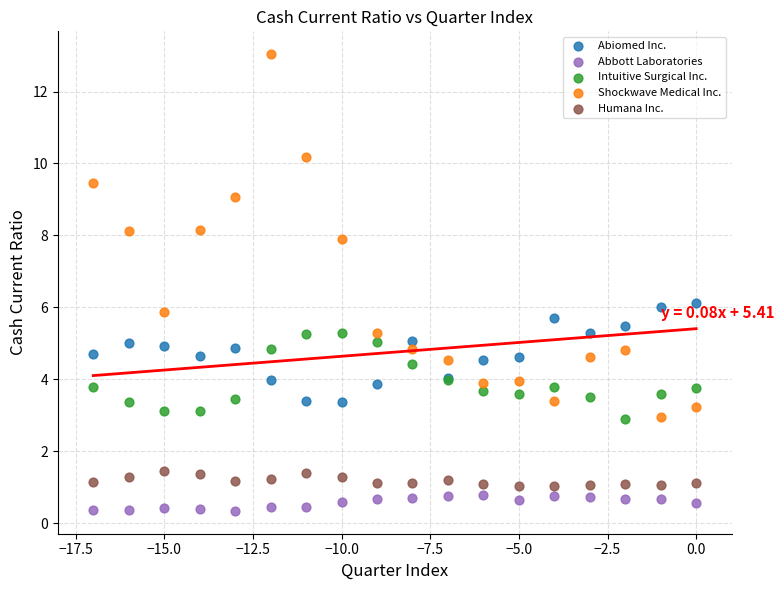

Which series contains the lowest Y value?

Abbott Laboratories